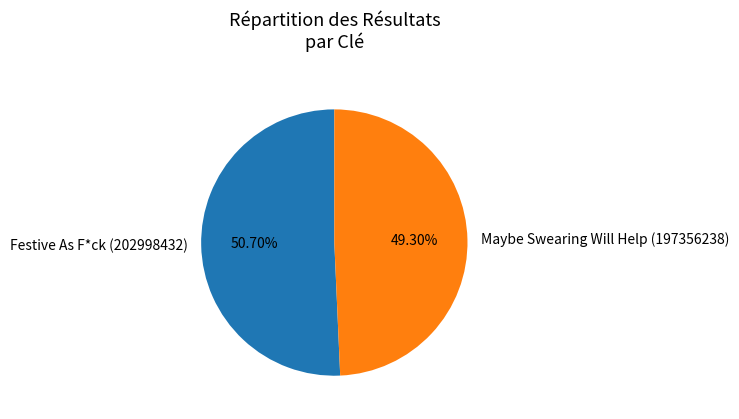

How many segments does this pie chart have?

2